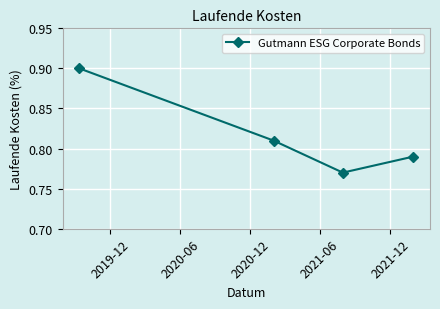

What is the value of the 1st point from the left?

0.9